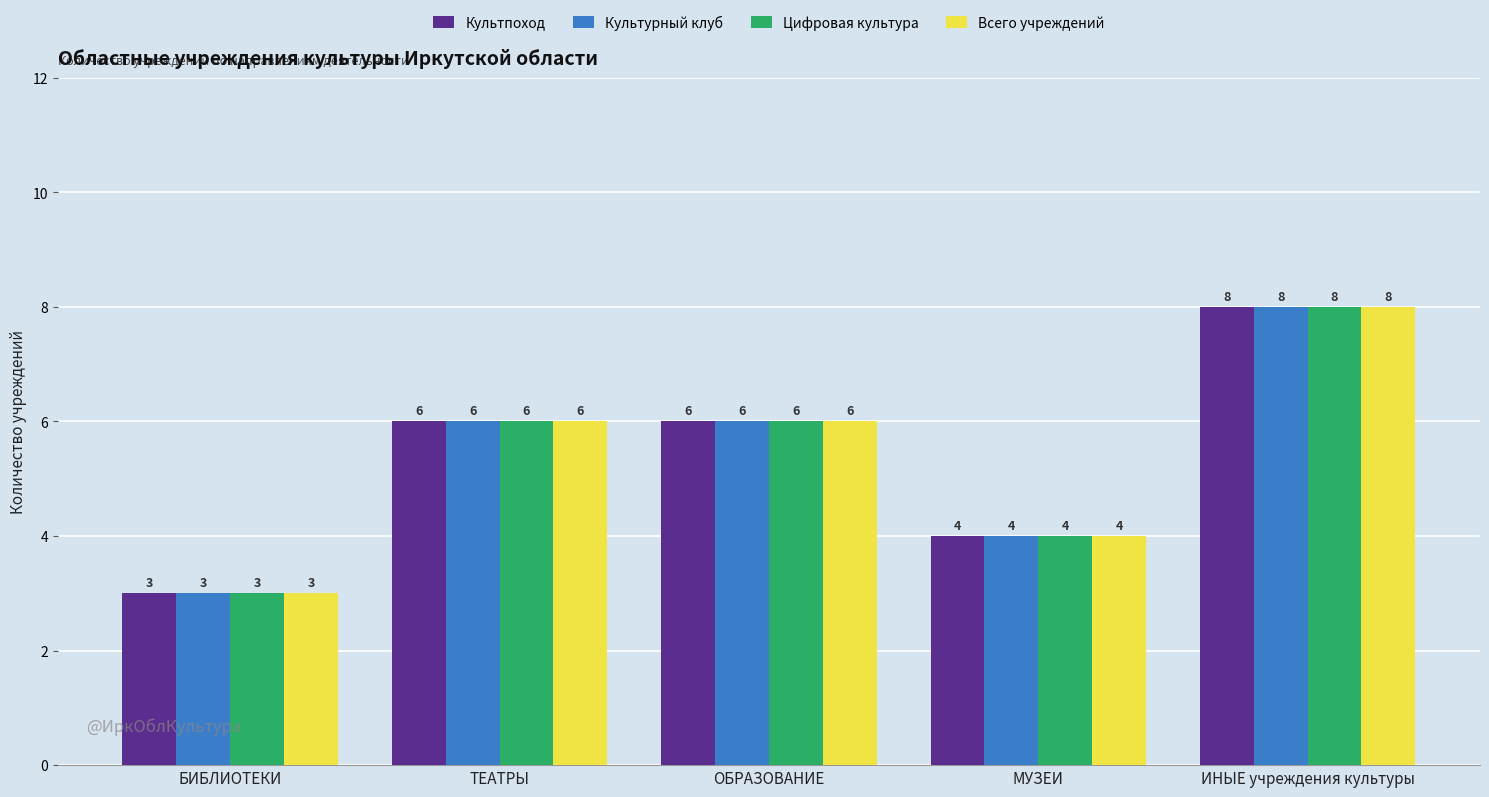

What is the sum of the Культпоход values at БИБЛИОТЕКИ and ТЕАТРЫ?

9